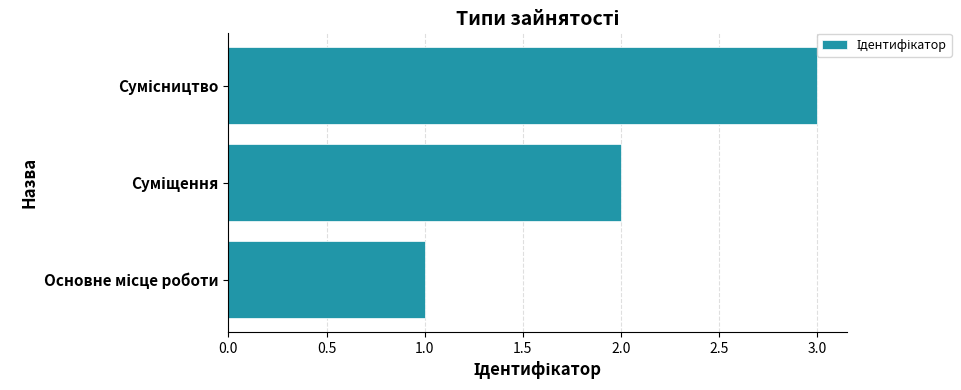

What is the difference between the second highest and minimum values?

1